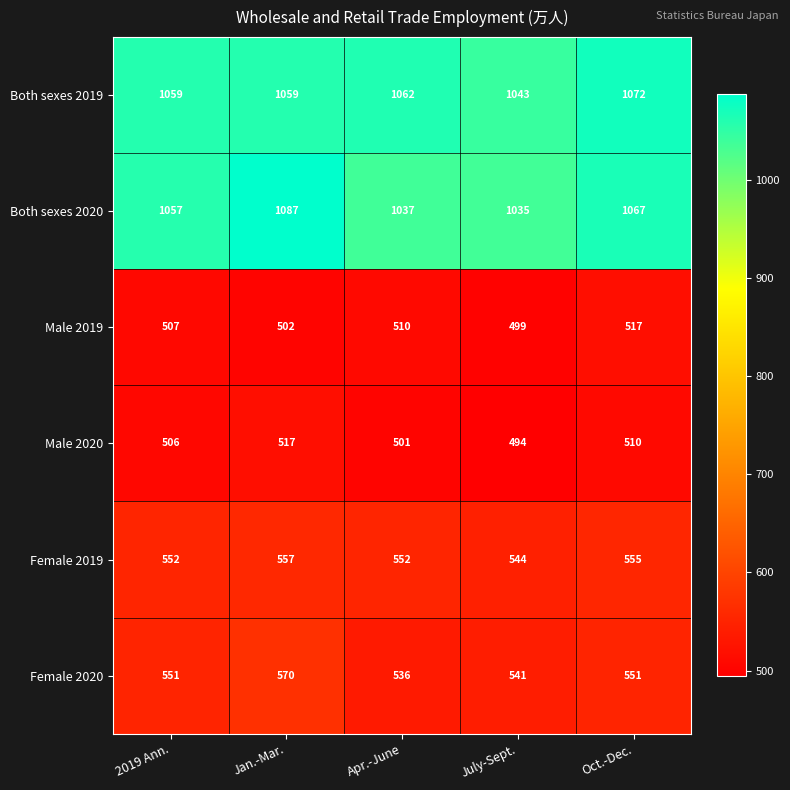

Reading left to right, extract all data points from this chart.

Both sexes 2019: 2019 Ann.=1059	Jan.-Mar.=1059	Apr.-June=1062	July-Sept.=1043	Oct.-Dec.=1072
Both sexes 2020: 2019 Ann.=1057	Jan.-Mar.=1087	Apr.-June=1037	July-Sept.=1035	Oct.-Dec.=1067
Male 2019: 2019 Ann.=507	Jan.-Mar.=502	Apr.-June=510	July-Sept.=499	Oct.-Dec.=517
Male 2020: 2019 Ann.=506	Jan.-Mar.=517	Apr.-June=501	July-Sept.=494	Oct.-Dec.=510
Female 2019: 2019 Ann.=552	Jan.-Mar.=557	Apr.-June=552	July-Sept.=544	Oct.-Dec.=555
Female 2020: 2019 Ann.=551	Jan.-Mar.=570	Apr.-June=536	July-Sept.=541	Oct.-Dec.=551